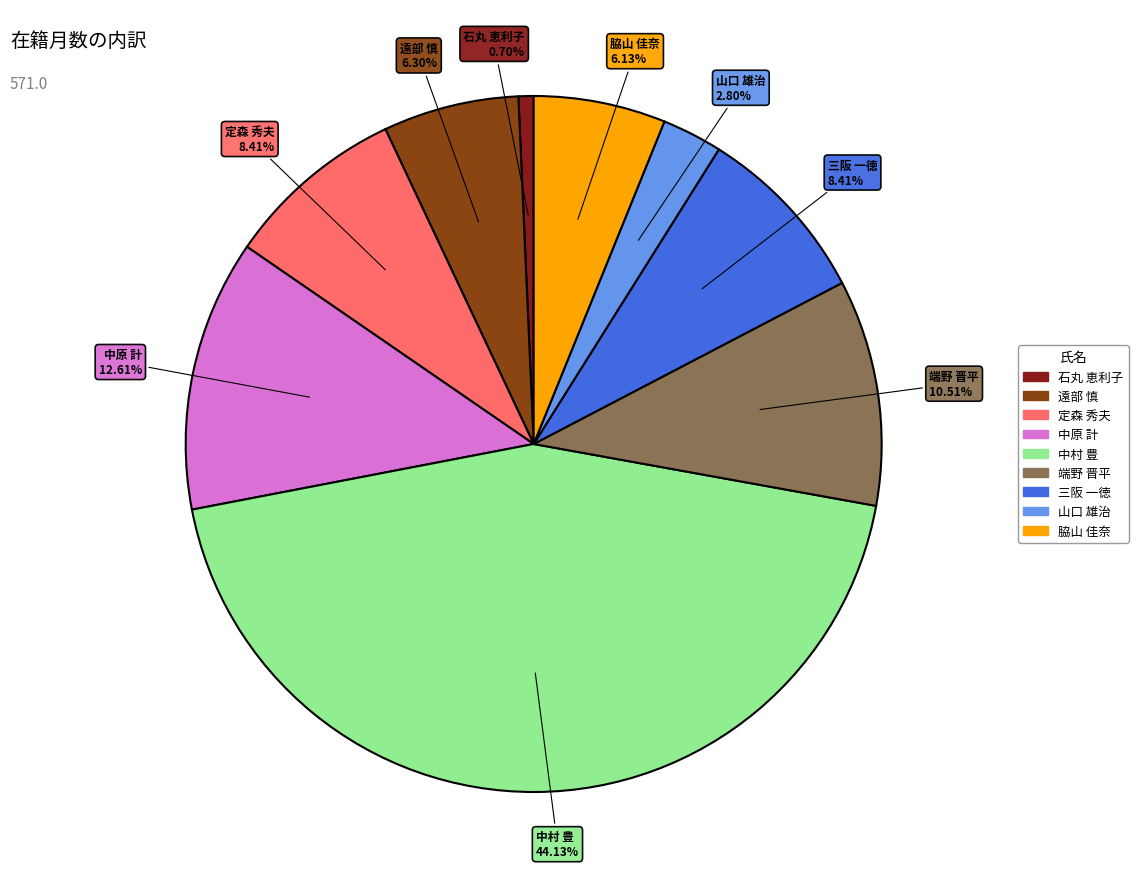

Is there a majority slice in this chart?

No